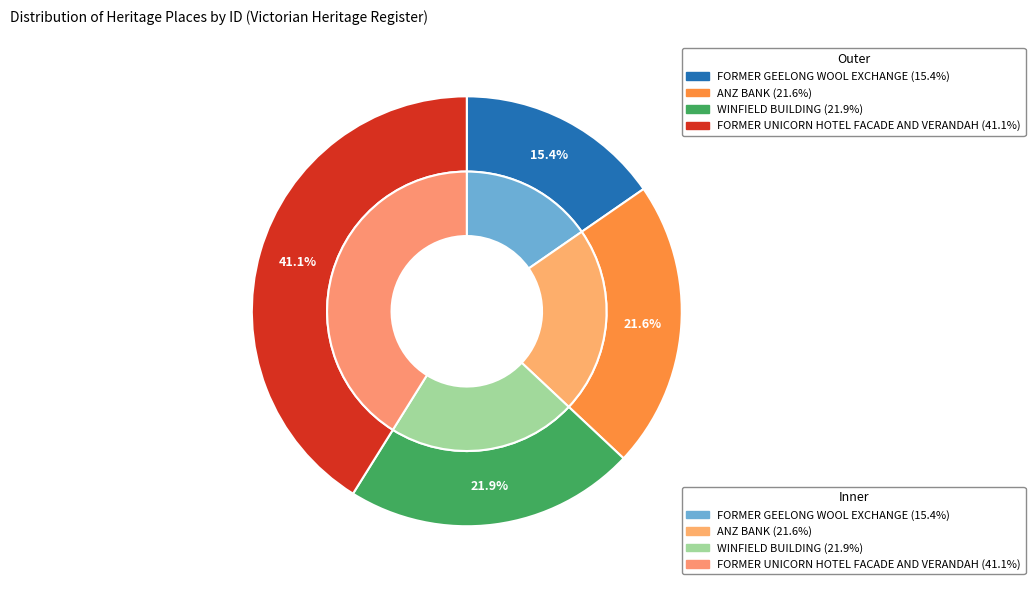

To the nearest percent, what portion does FORMER GEELONG WOOL EXCHANGE represent?

15%